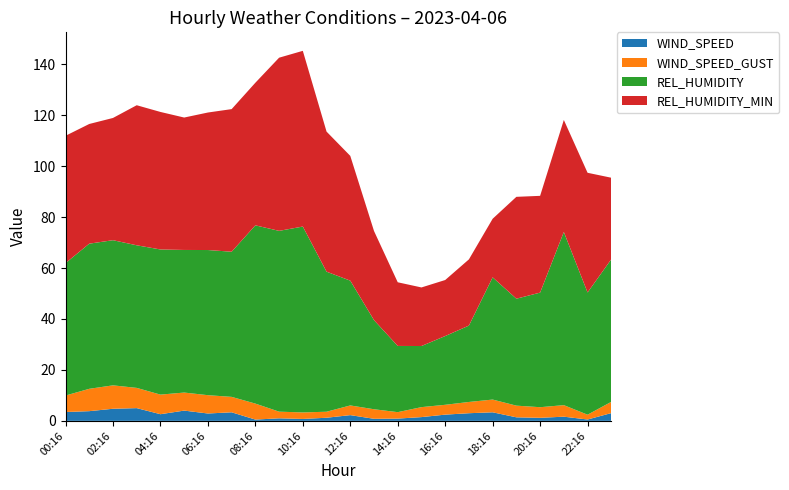

Reading left to right, what are all the values shown in this chart?

WIND_SPEED: 3.5	3.8	4.8	5.0	2.6	4.0	2.9	3.4	0.5	1.0	0.8	1.2	2.2	0.8	0.9	1.5	2.4	3.0	3.4	1.4	1.2	1.6	0.5	3.1
WIND_SPEED_GUST: 6.5	8.8	9.2	7.9	7.7	7.1	7.2	6.1	6.3	2.6	2.6	2.4	3.8	3.8	2.5	3.9	3.9	4.4	5.0	4.6	4.2	4.5	1.9	4.4
REL_HUMIDITY: 52.0	57.0	57.0	56.0	57.0	56.0	57.0	57.0	70.0	71.0	73.0	55.0	49.0	35.0	26.0	24.0	27.0	30.0	48.0	42.0	45.0	68.0	48.0	56.0
REL_HUMIDITY_MIN: 50.0	47.0	48.0	55.0	54.0	52.0	54.0	56.0	56.0	68.0	69.0	55.0	49.0	35.0	25.0	23.0	22.0	26.0	23.0	40.0	38.0	44.0	47.0	32.0